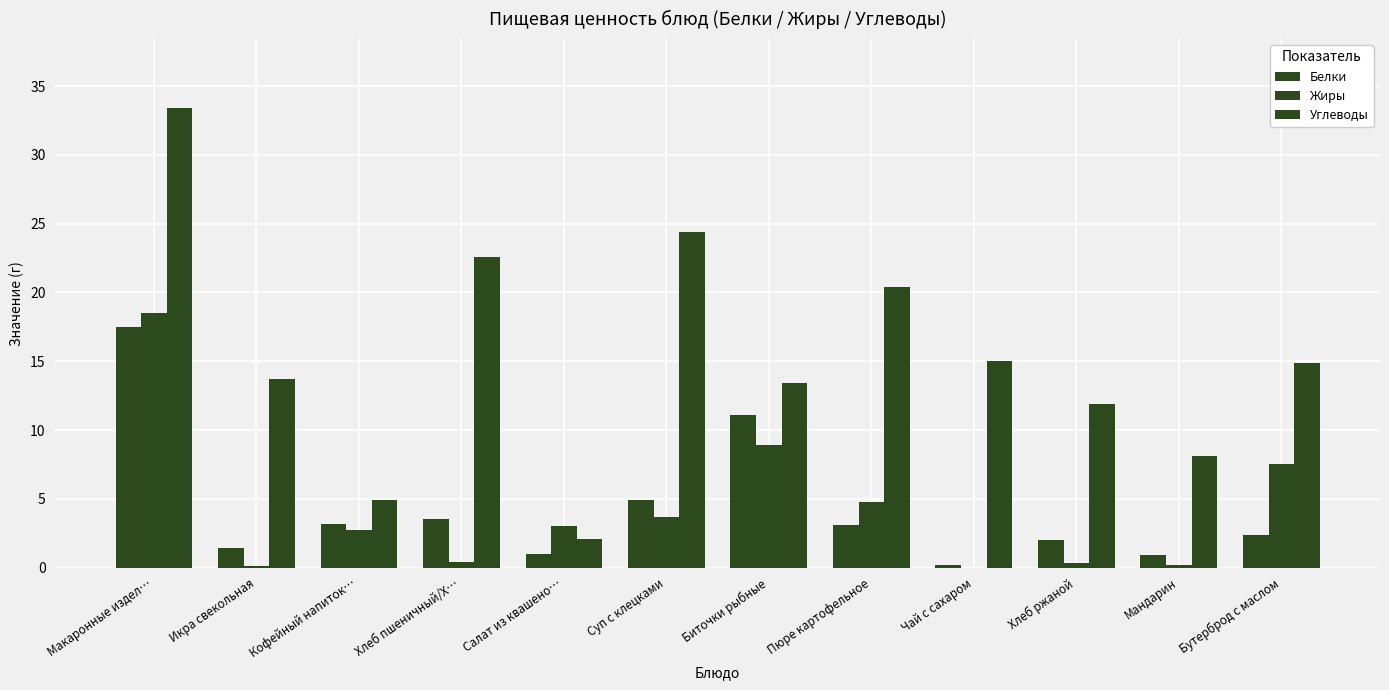

Are the bars horizontal?

No